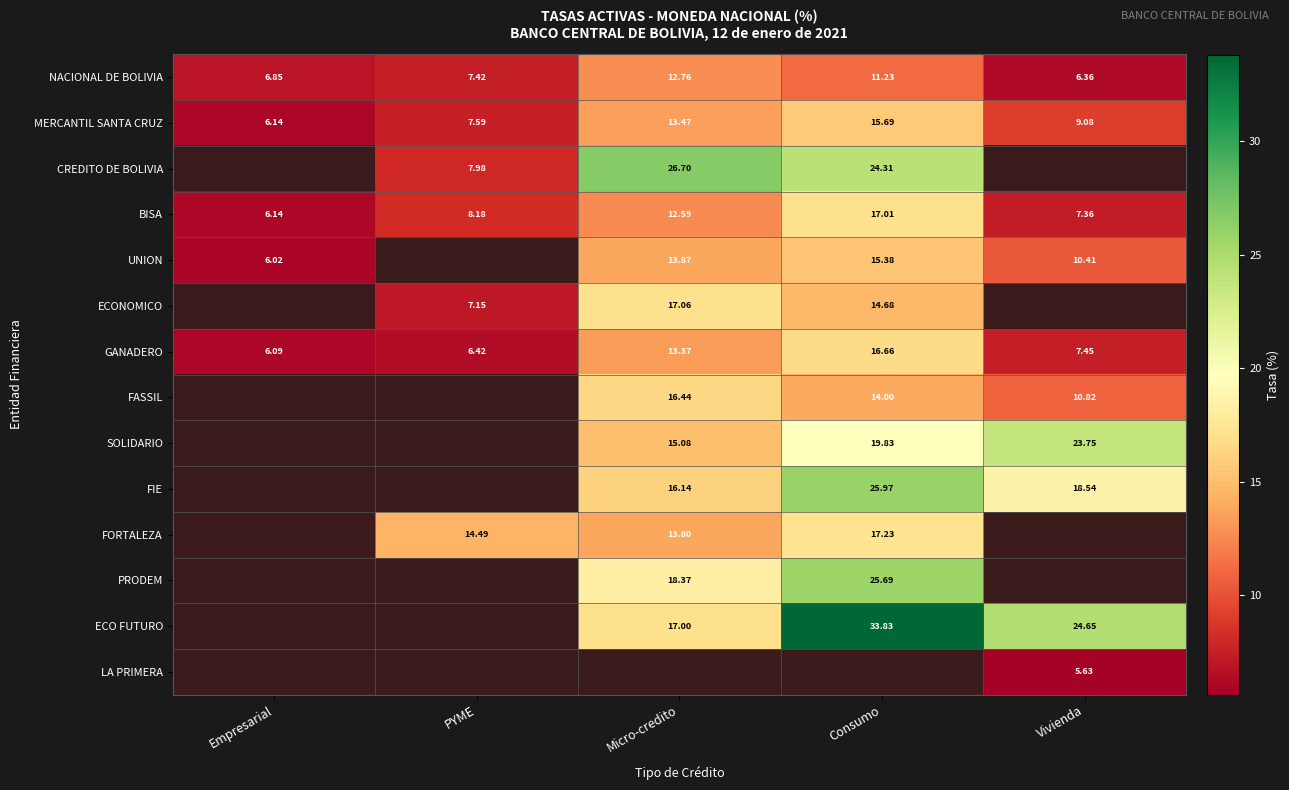

What is the approximate value of BISA at Consumo?

17.0